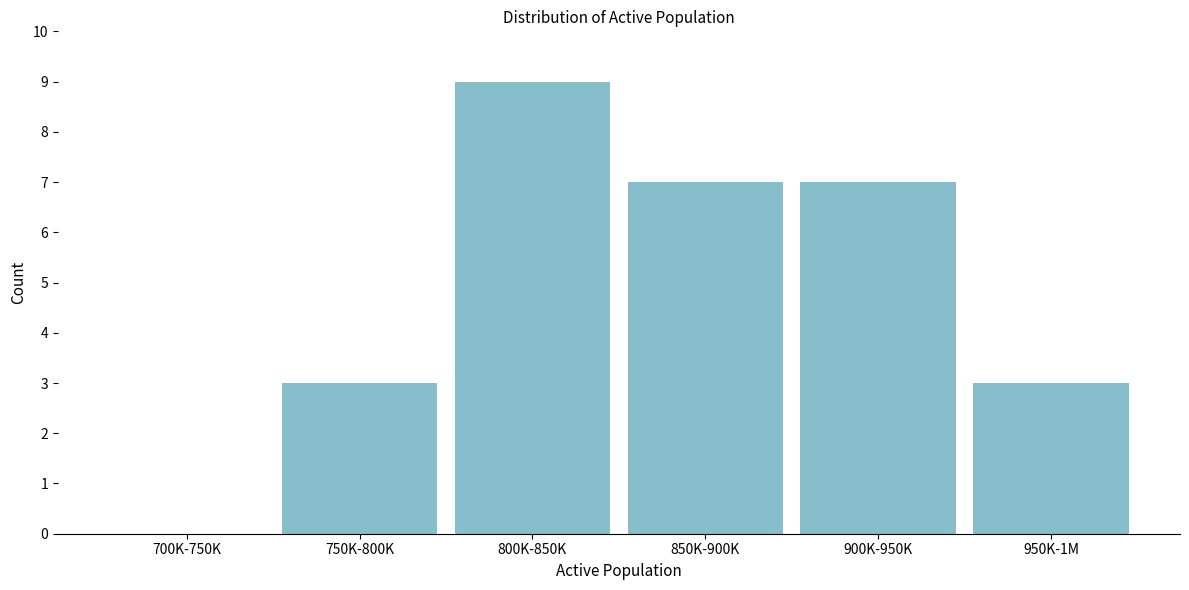

Reading left to right, what are all the values shown in this chart?

700K-750K=0	750K-800K=3	800K-850K=9	850K-900K=7	900K-950K=7	950K-1M=3